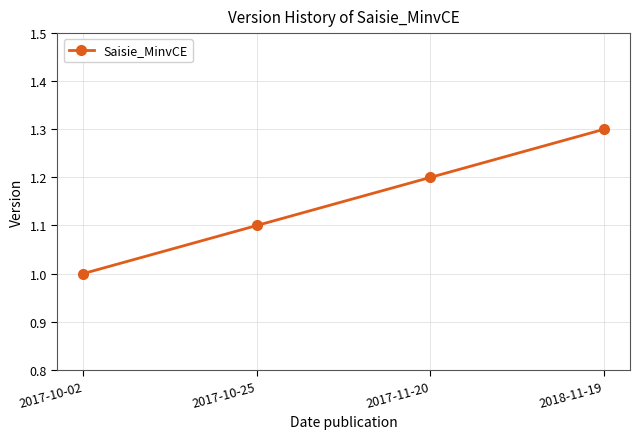

What is the label of the 4th point from the right?

2017-10-02